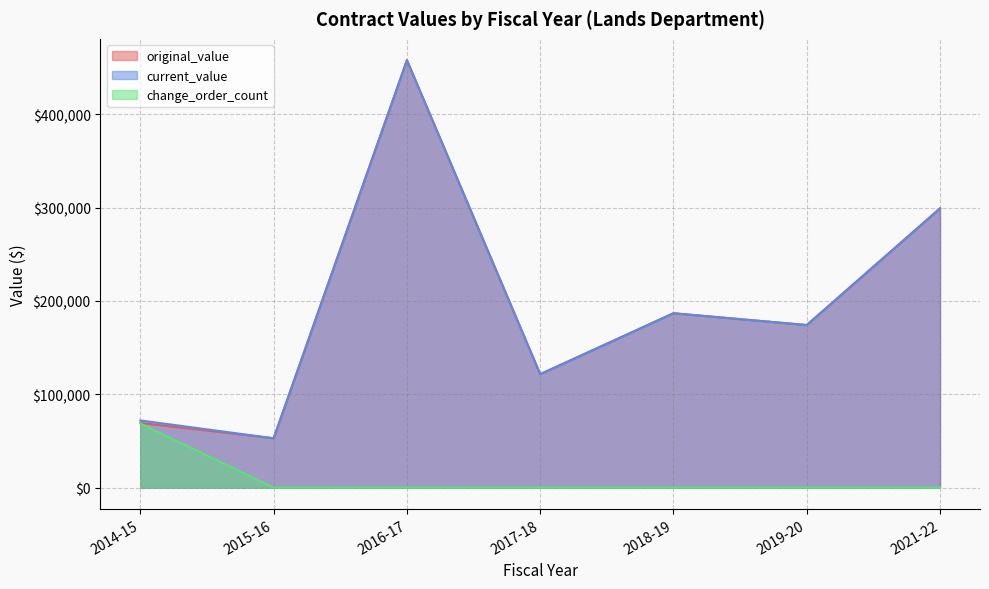

What is the difference between the current_value values at 2016-17 and 2014-15?

386039.1